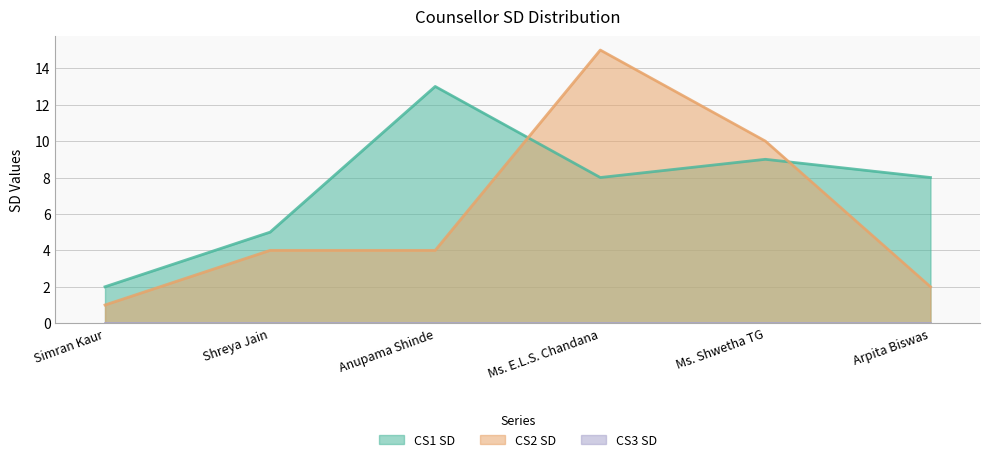

How many intersections are there between CS1 SD and CS2 SD?

2